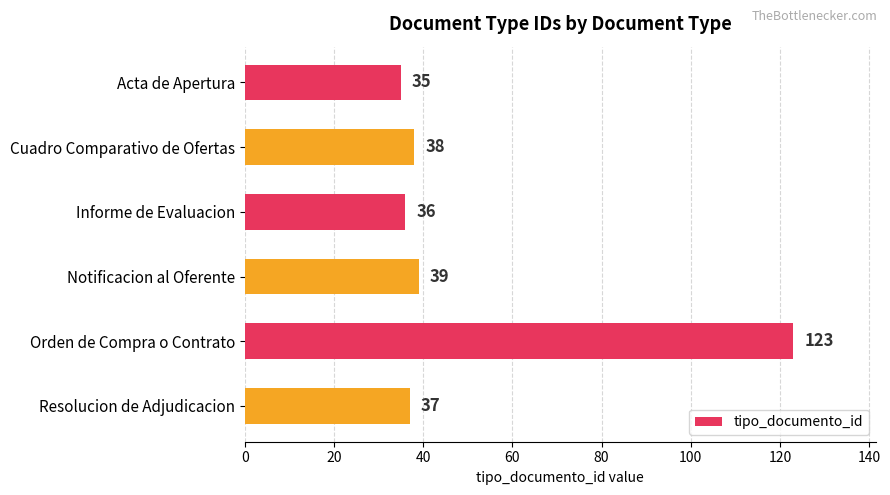

The chart shows a value of 51 at Orden de Compra o Contrato. True or false?

False